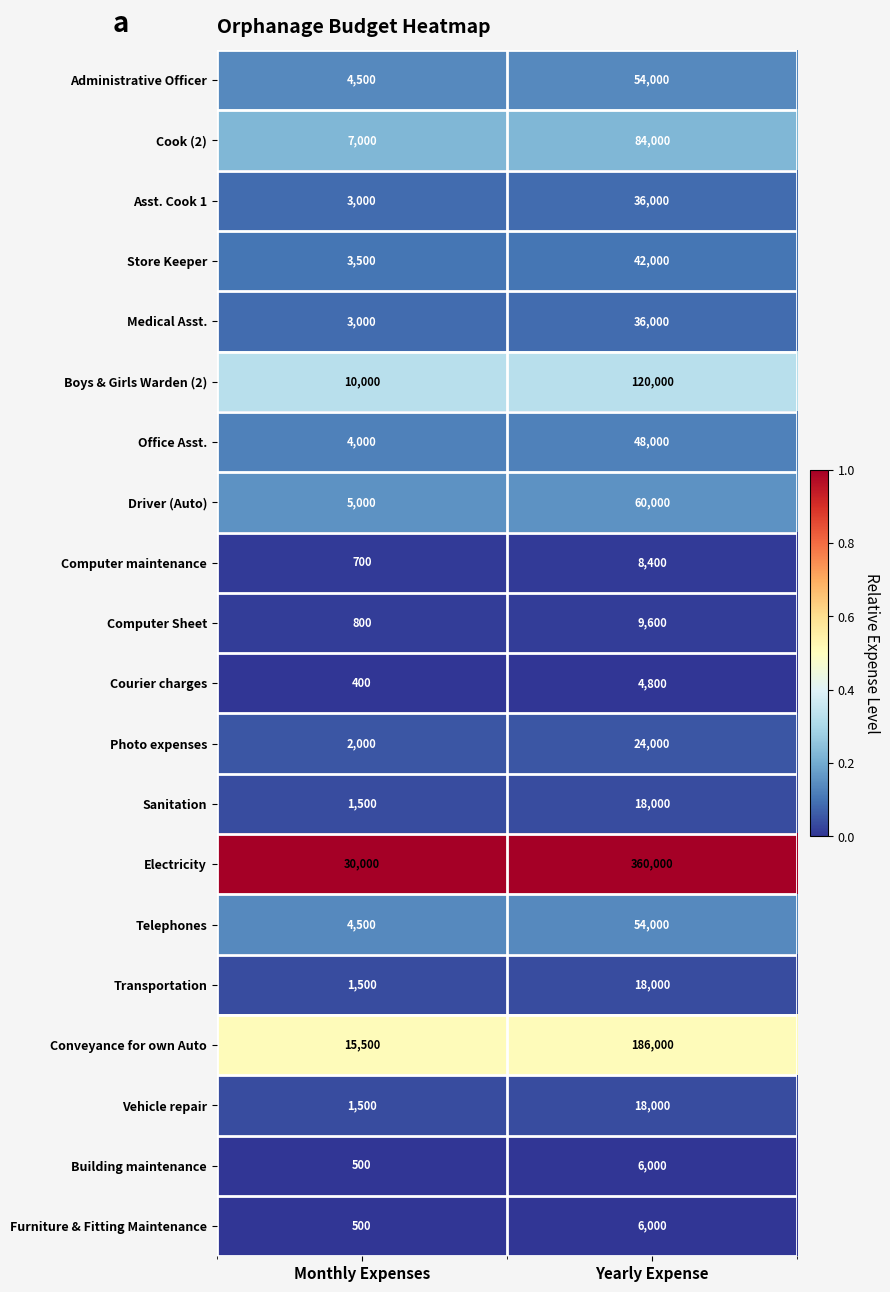

The value of Cook (2) at Yearly Expense is 47846. True or false?

False